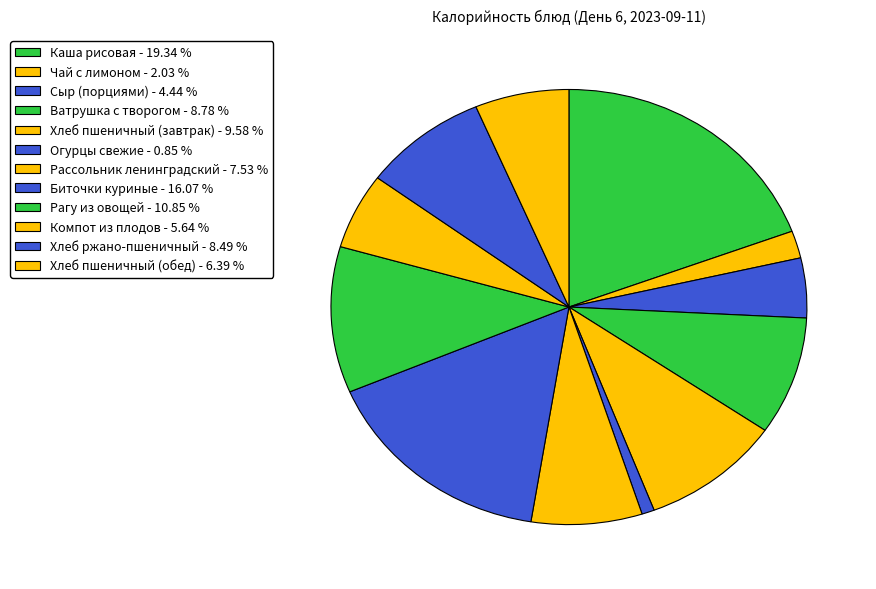

Does Сыр (порциями) account for over 50% of the chart?

No